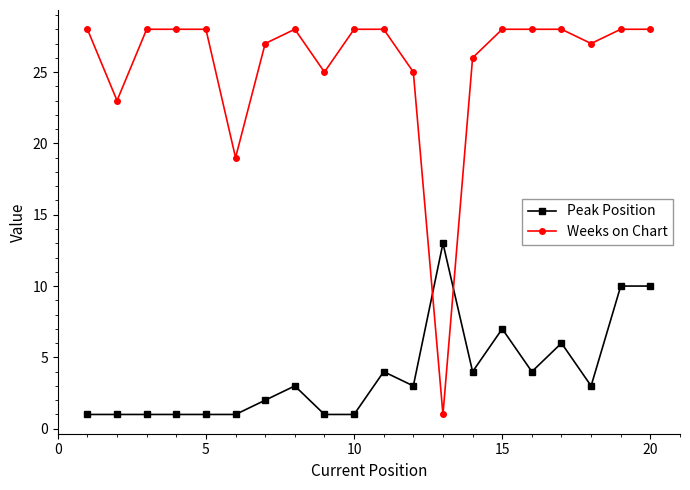

What is the highest value of the Weeks on Chart series?

28